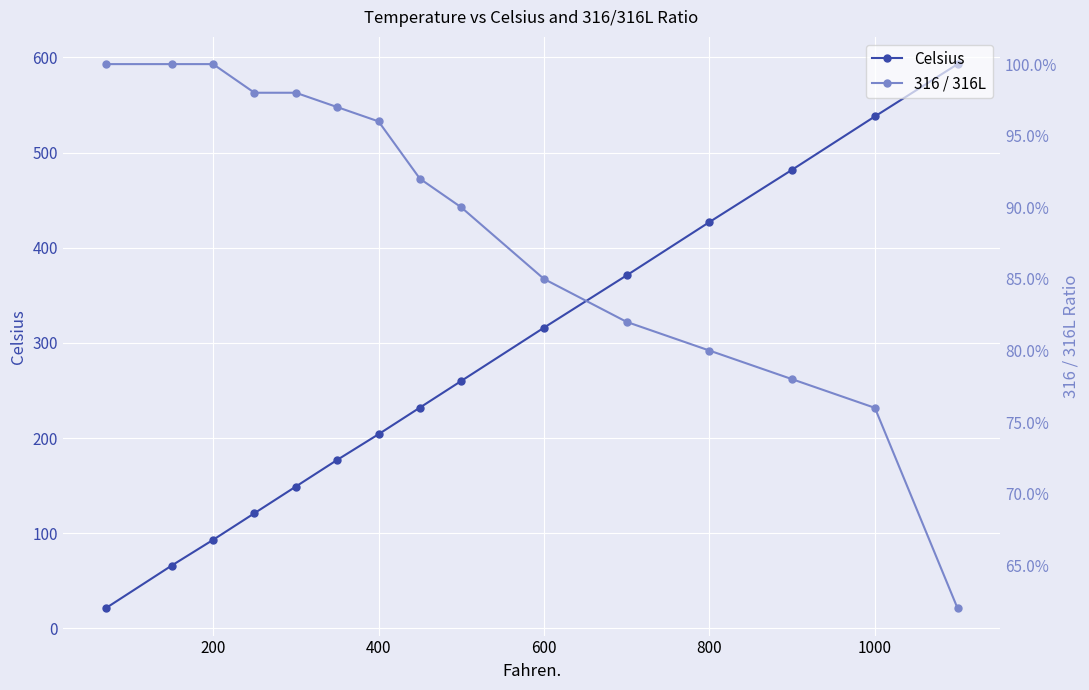

At which label is Celsius closest to 307?

600